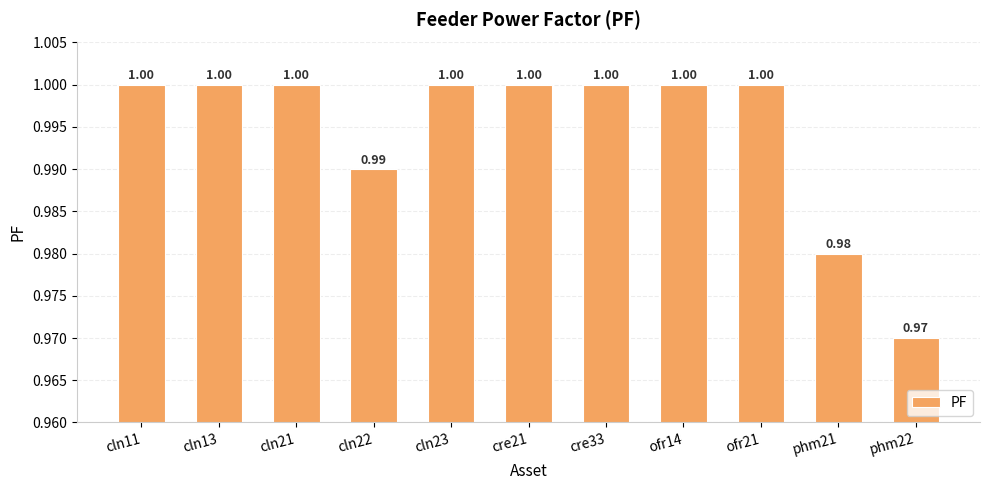

What is the ratio of the value at cre33 to the value at ofr21?

1.0